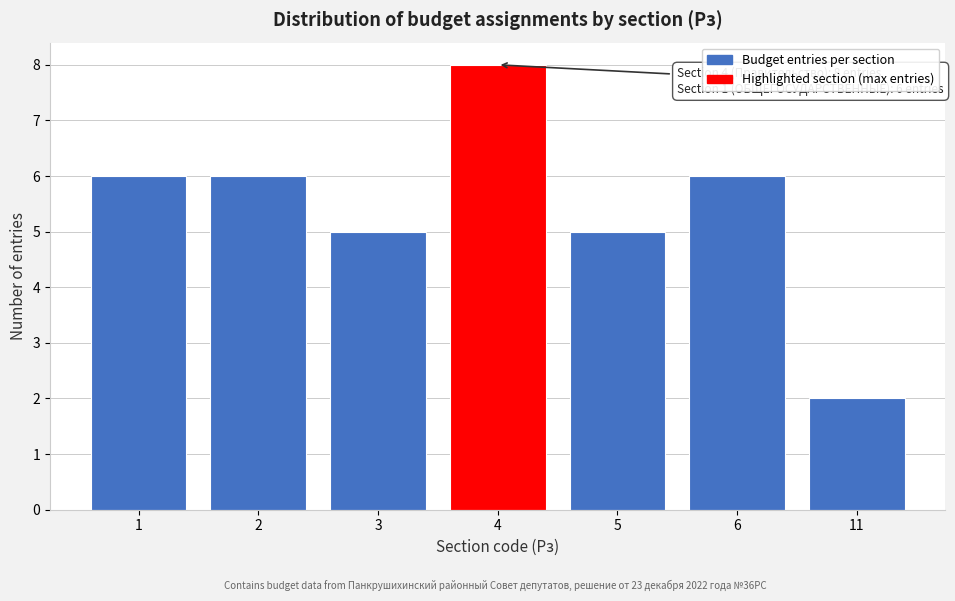

Reading left to right, transcribe all the data shown in this chart.

6	6	5	8	5	6	2